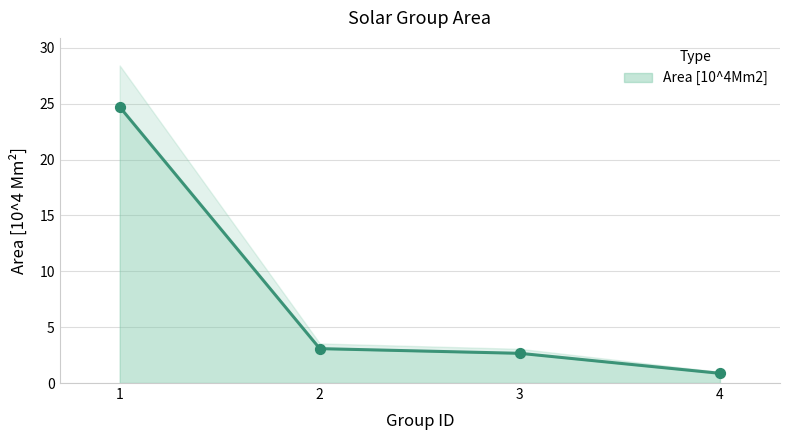

Approximately how many times larger is the value at 2 compared to 3?

1.2